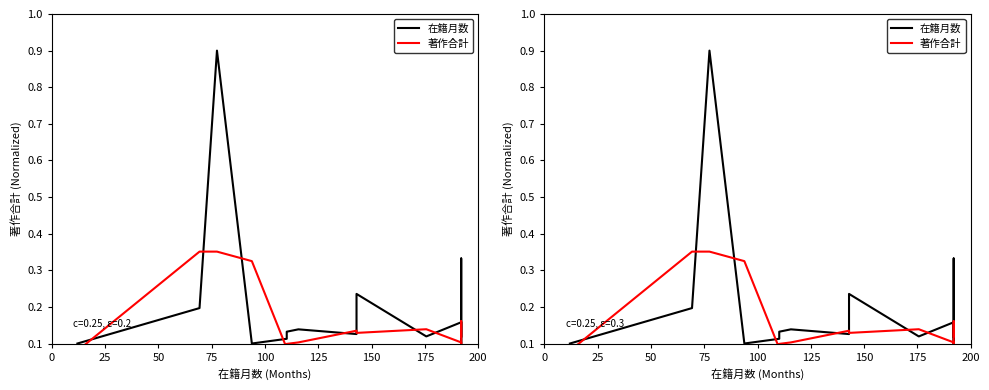

True or false: 在籍月数 and 著作合計 intersect in this chart.

True